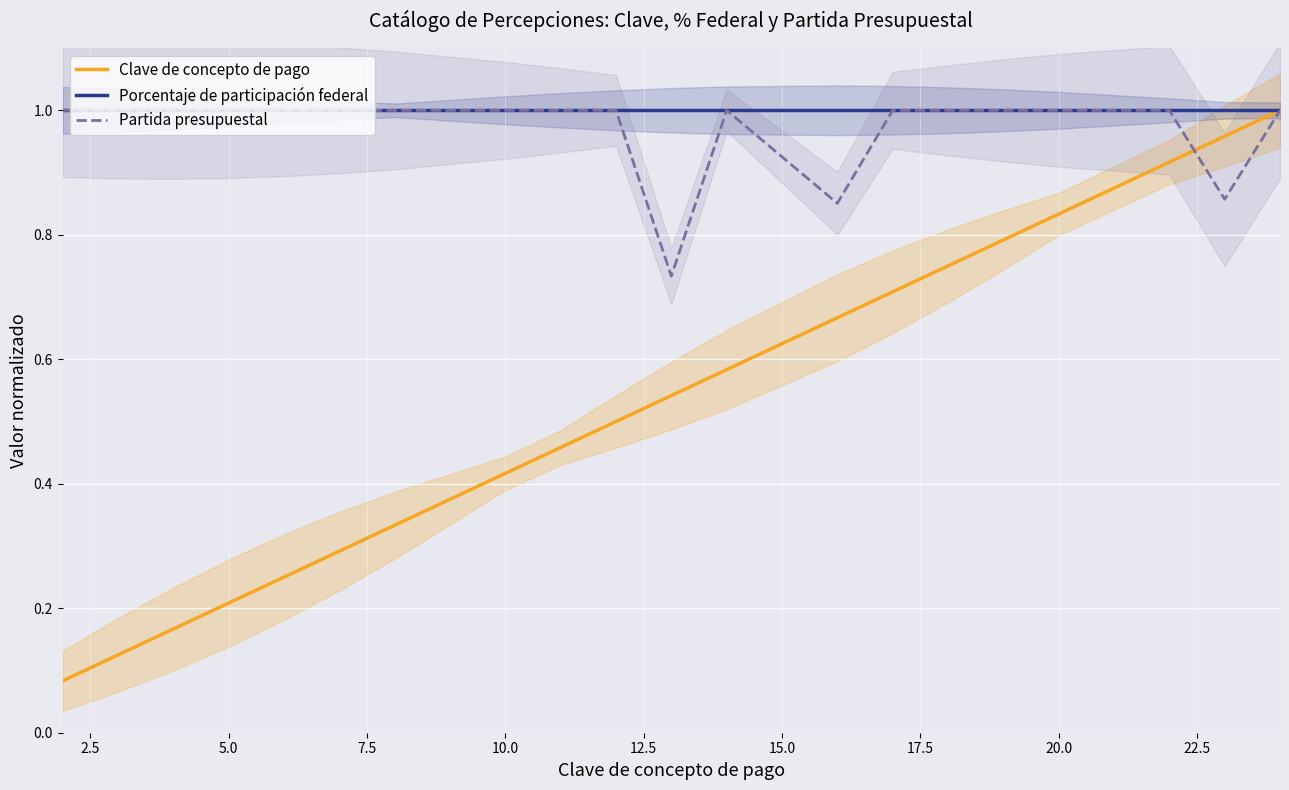

Is this an area chart (filled region under the line)?

No